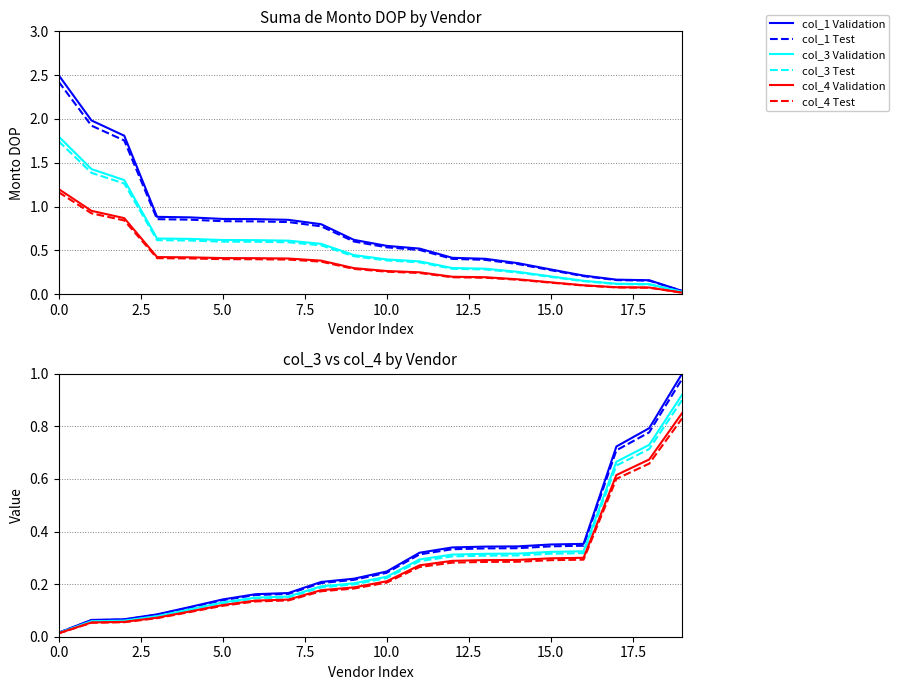

True or false: col_1 Test has a value of 0.3 at 12.

True